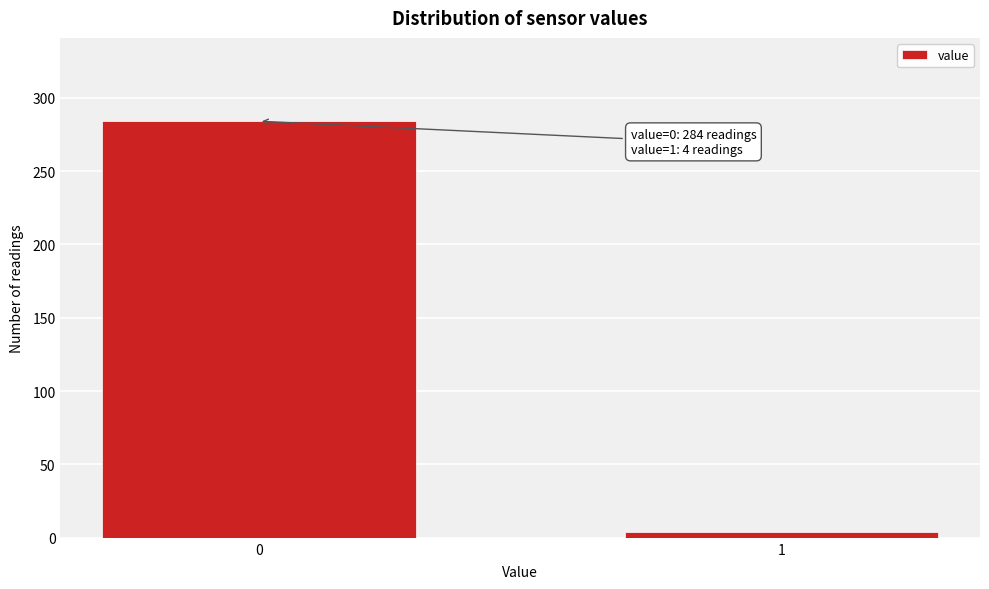

Reading right to left, what are all the values shown in this chart?

4	284